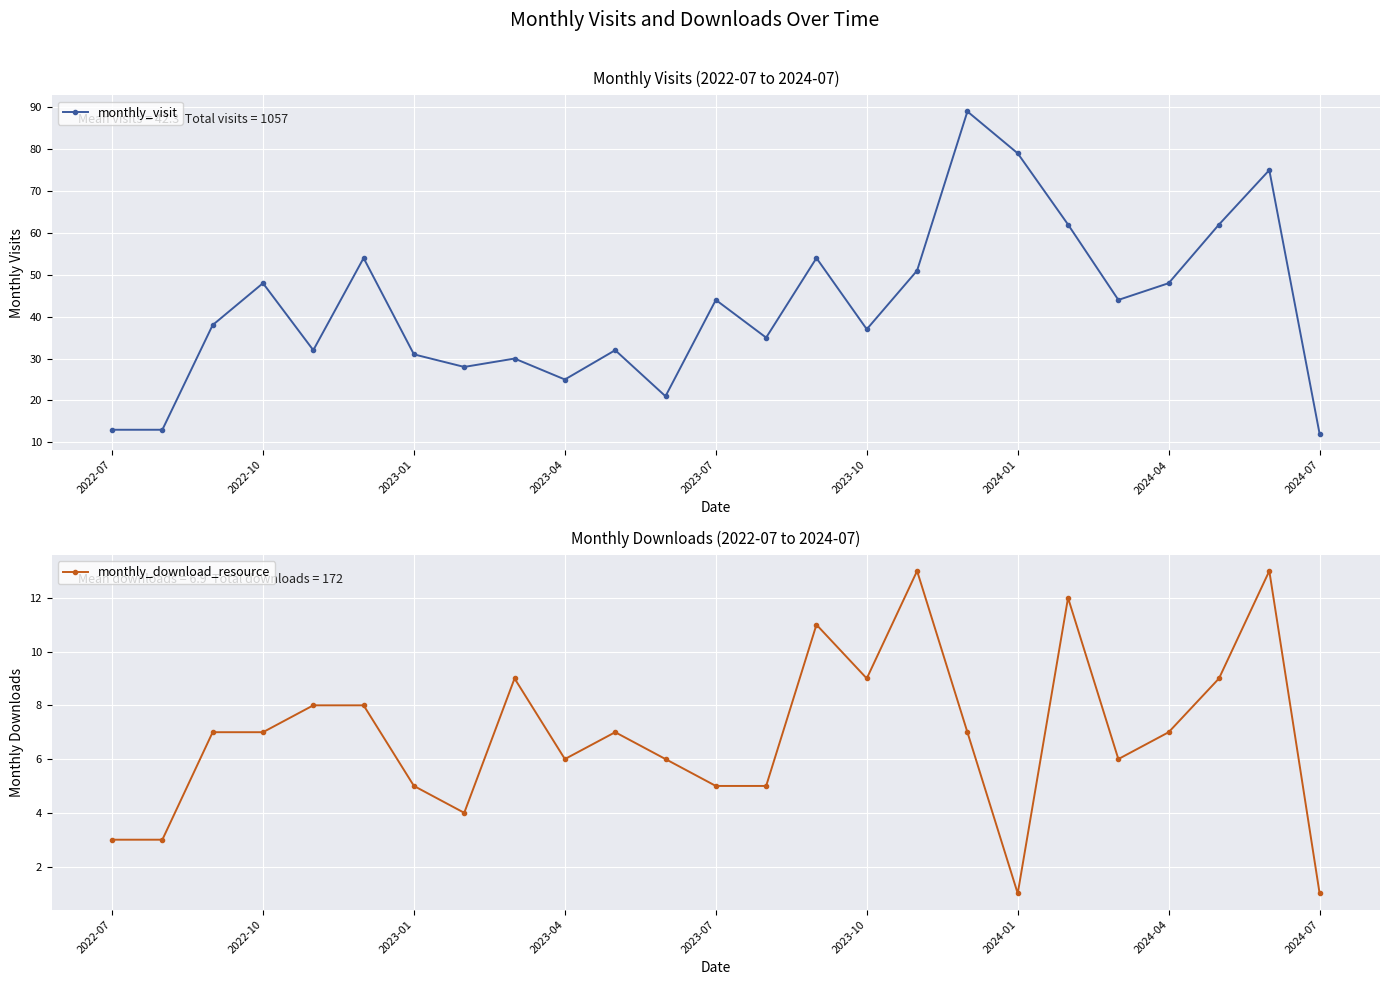

Reading right to left, extract all data points from this chart.

monthly_visit: 12	75	62	48	44	62	79	89	51	37	54	35	44	21	32	25	30	28	31	54	32	48	38	13	13
monthly_download_resource: 1	13	9	7	6	12	1	7	13	9	11	5	5	6	7	6	9	4	5	8	8	7	7	3	3